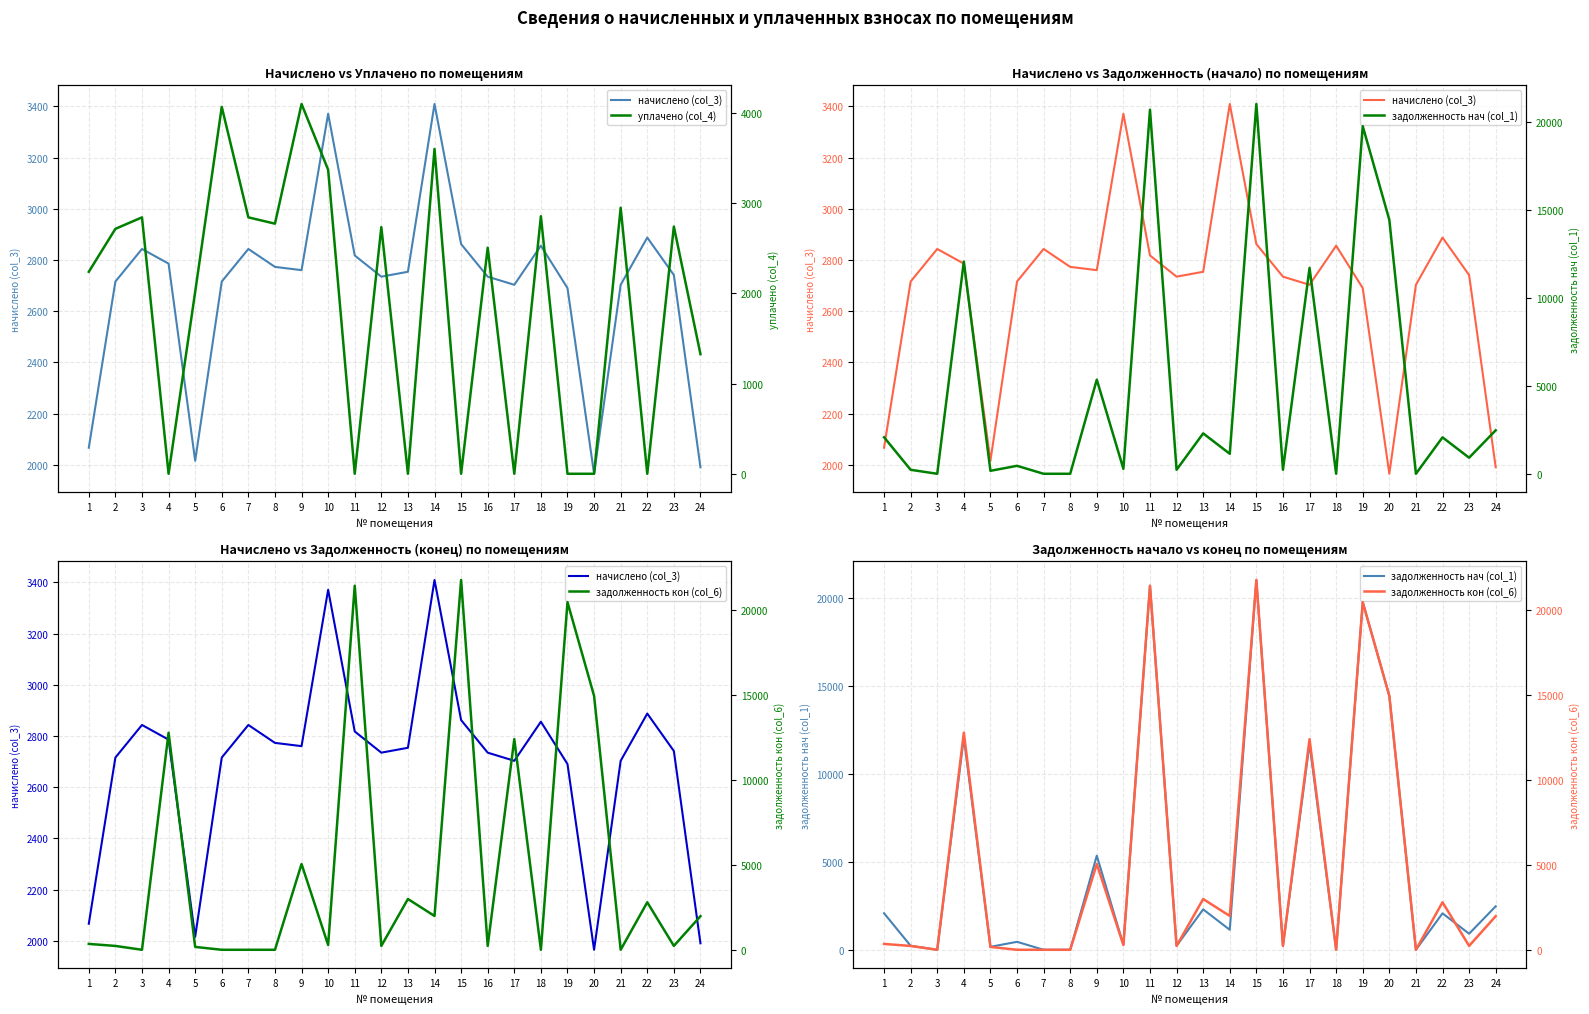

The value of начислено (col_3) at 24 is 1990.7. True or false?

True